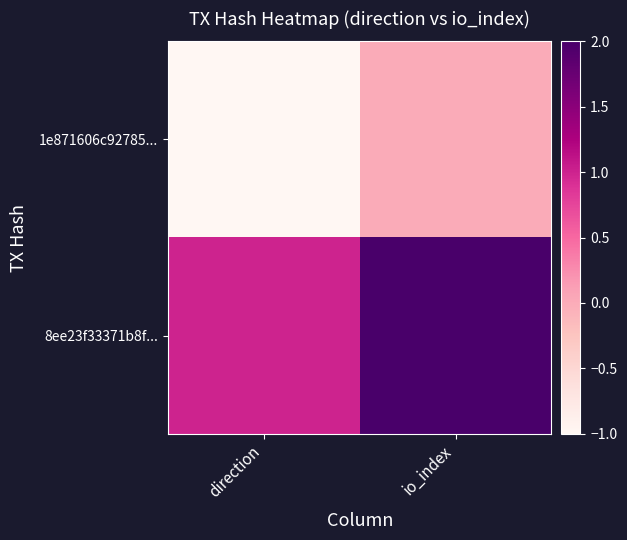

Rank the series at io_index from lowest to highest value.

1e871606c92785..., 8ee23f33371b8f...